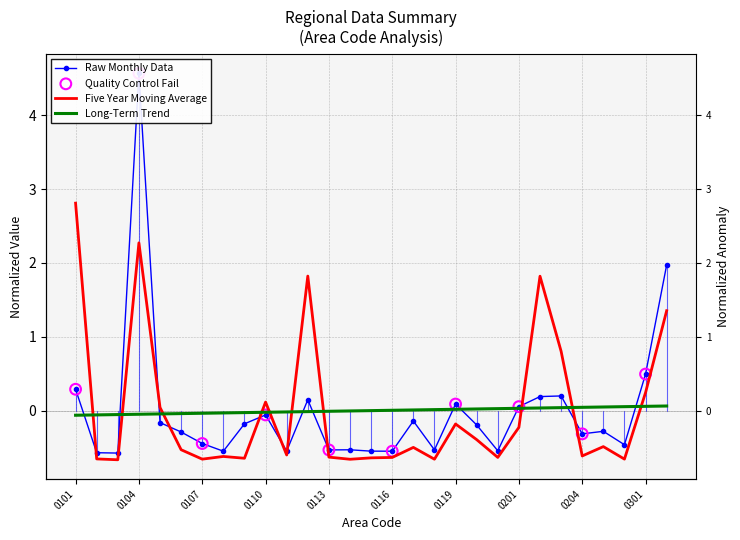

At which category is the sum across all series the highest?

0104